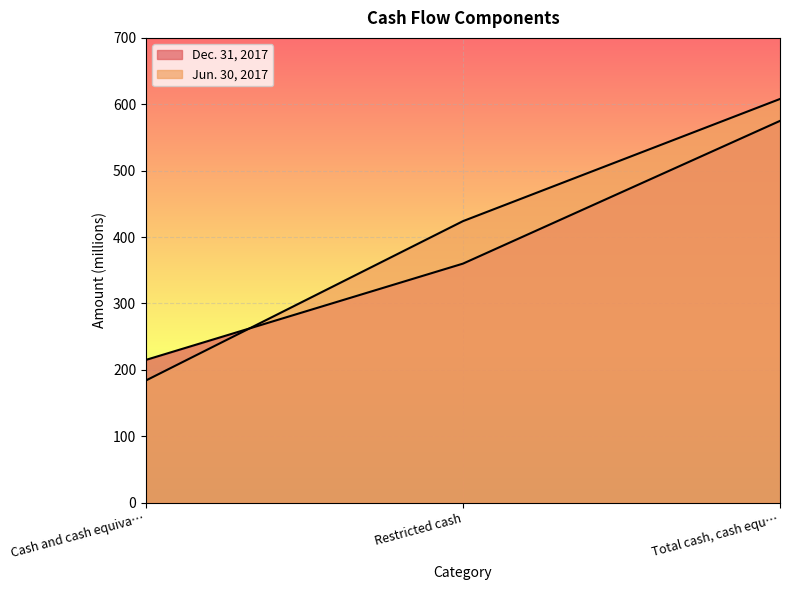

What is the spread (max minus min) of values at Cash and cash equiva…?

31